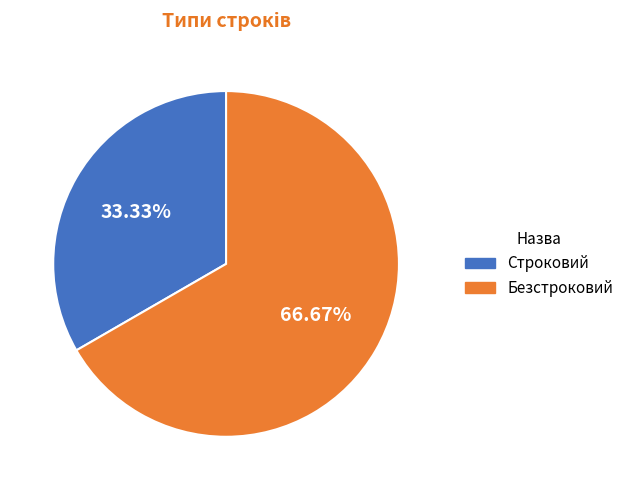

Count the number of slices in the pie.

2